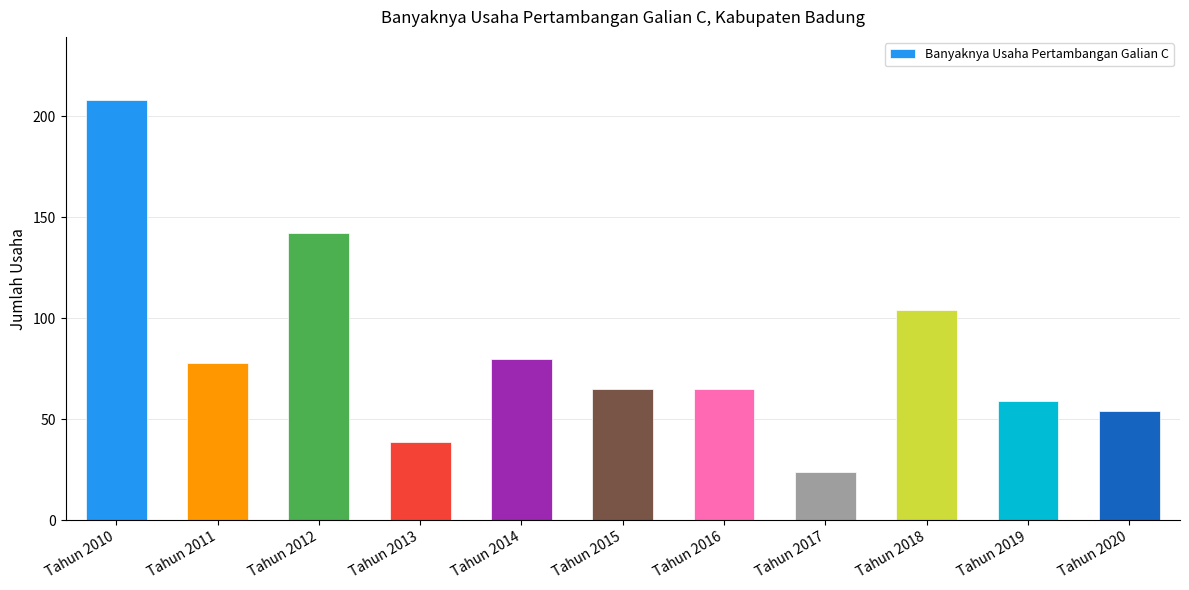

True or false: the data shows 60 at Tahun 2018.

False